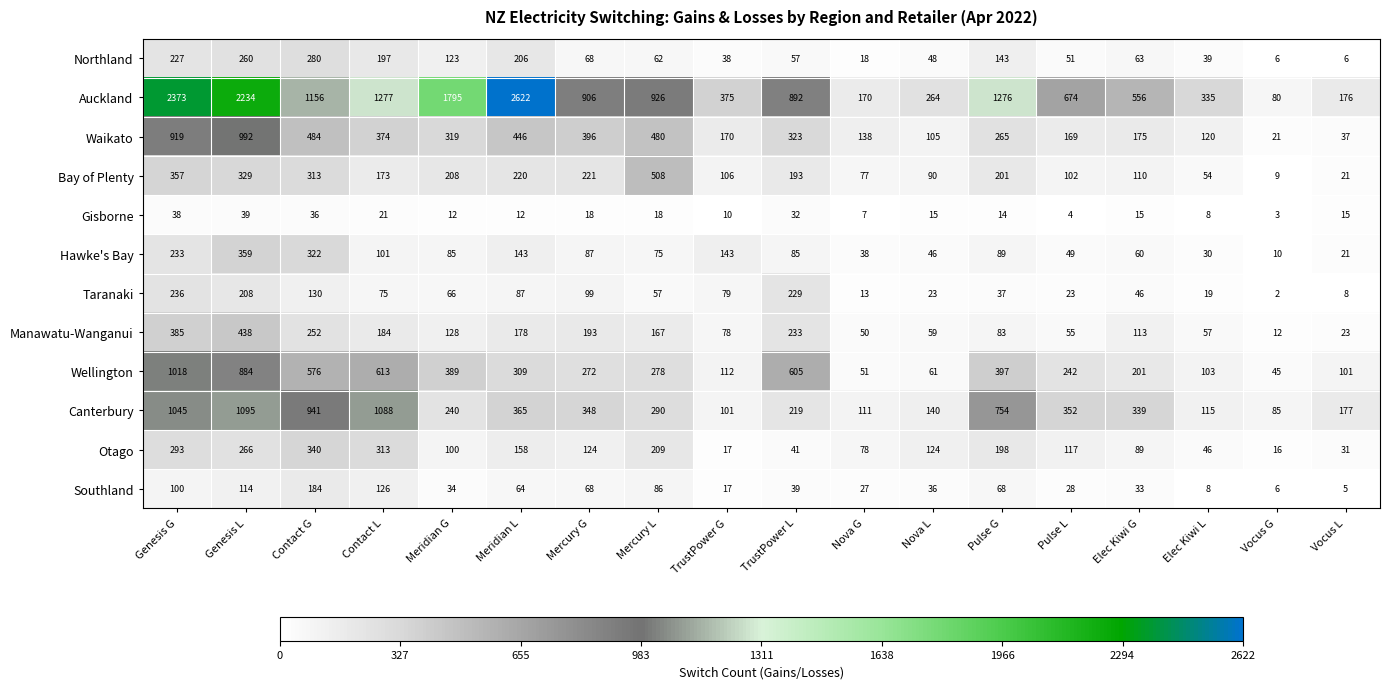

What is the difference between the maximum and minimum values in the Wellington series?

973